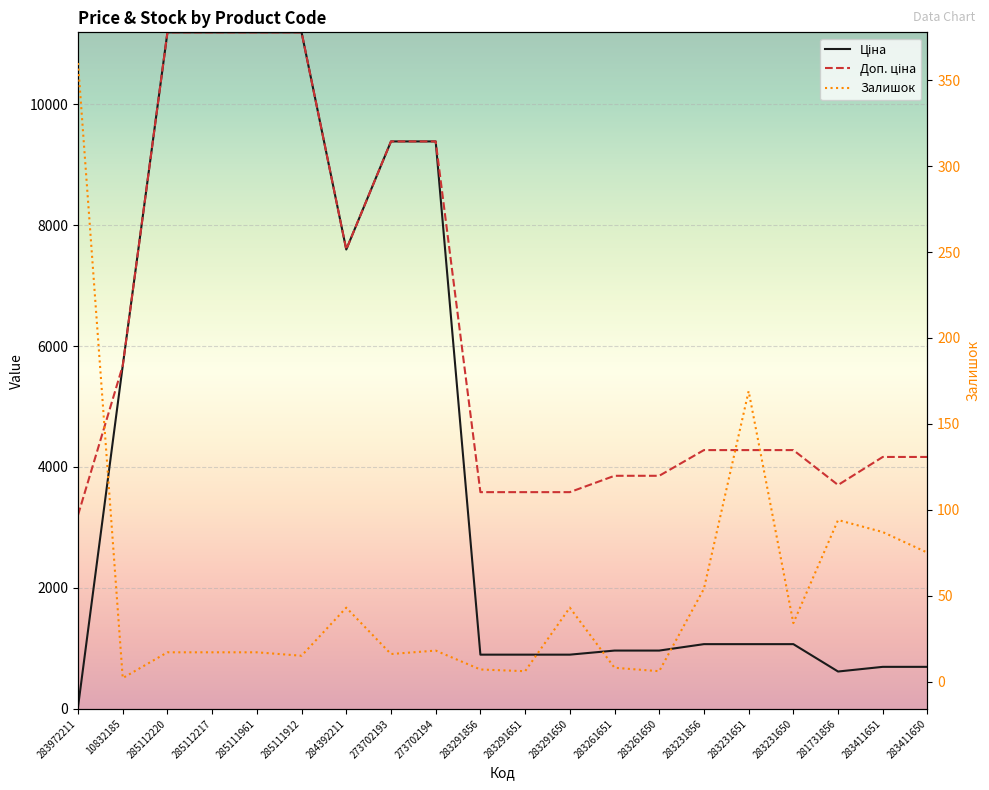

What is the label of the 8th point from the right?

283261651